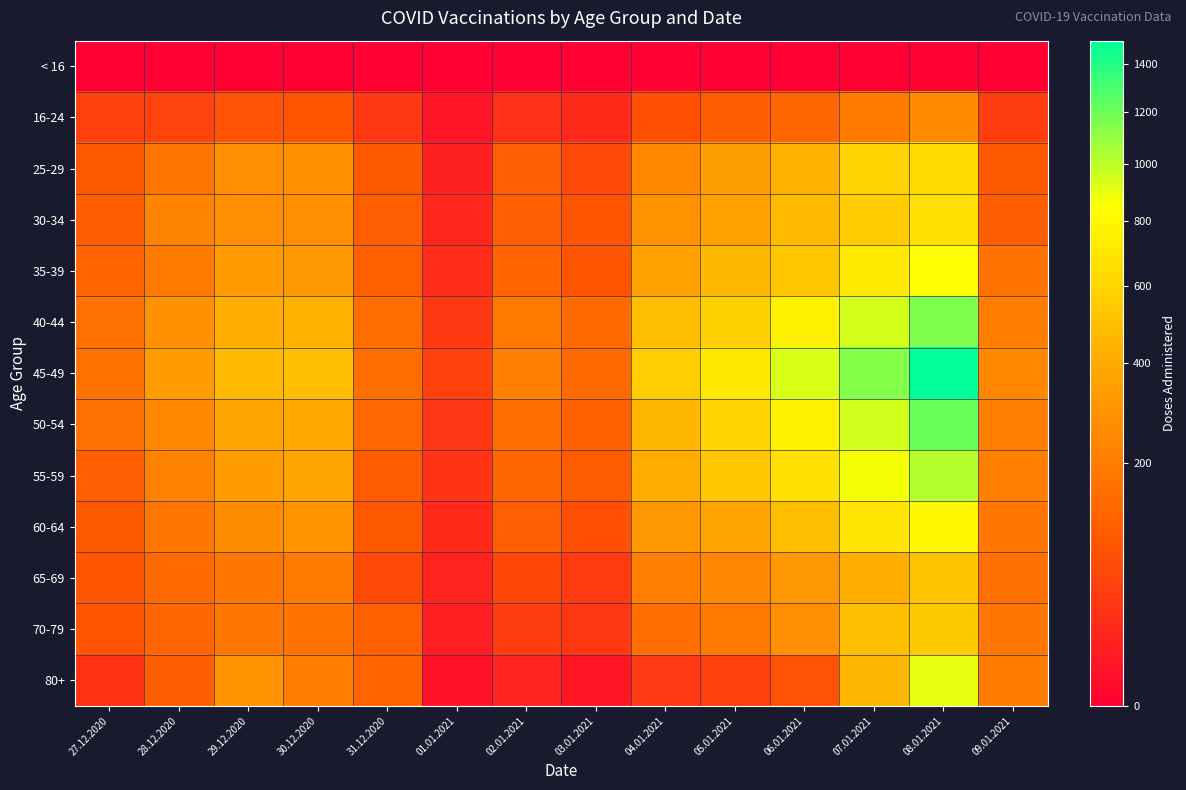

What is the spread (max minus min) of values at 05.01.2021?

702